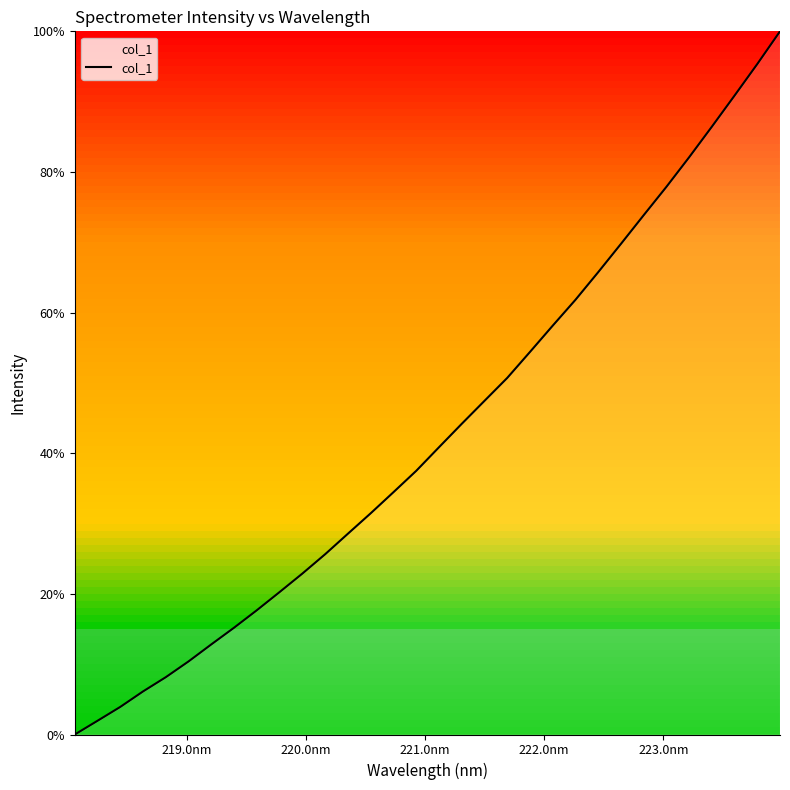

True or false: there are more than 0 points higher than both neighbors.

False